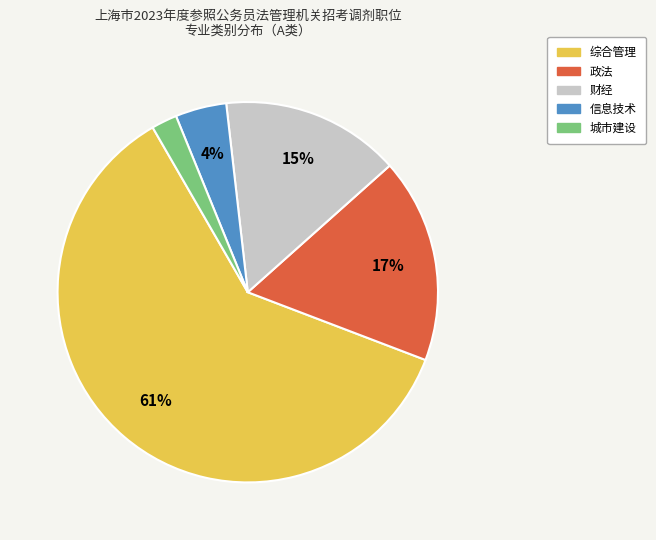

Approximately how many times larger is the value at 信息技术 compared to 财经?

0.3